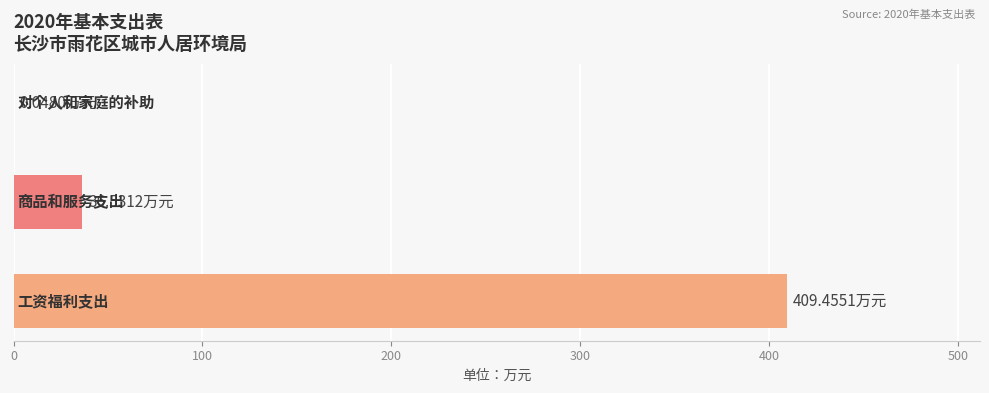

What is the sum of all values?

446.0